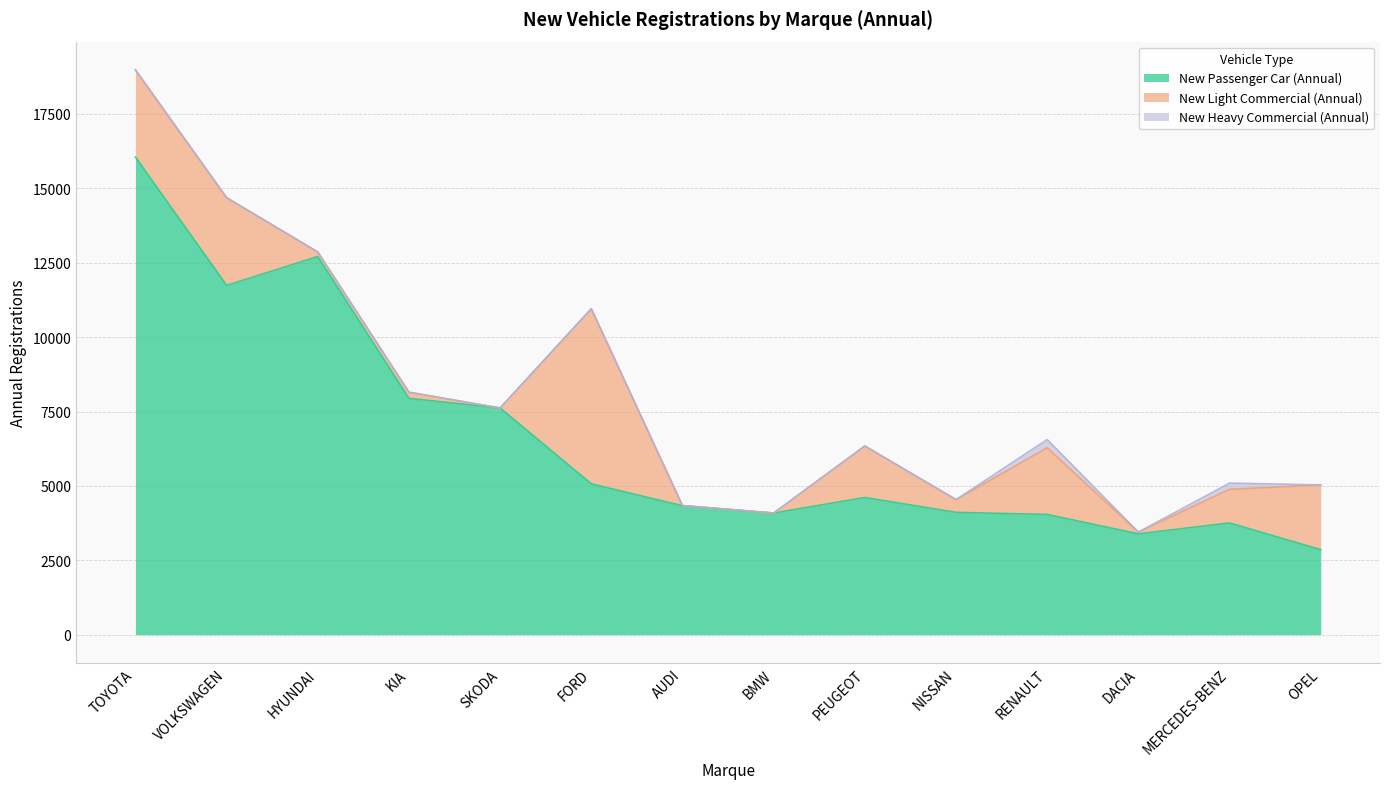

How many positive values does the New Heavy Commercial (Annual) series have?

2